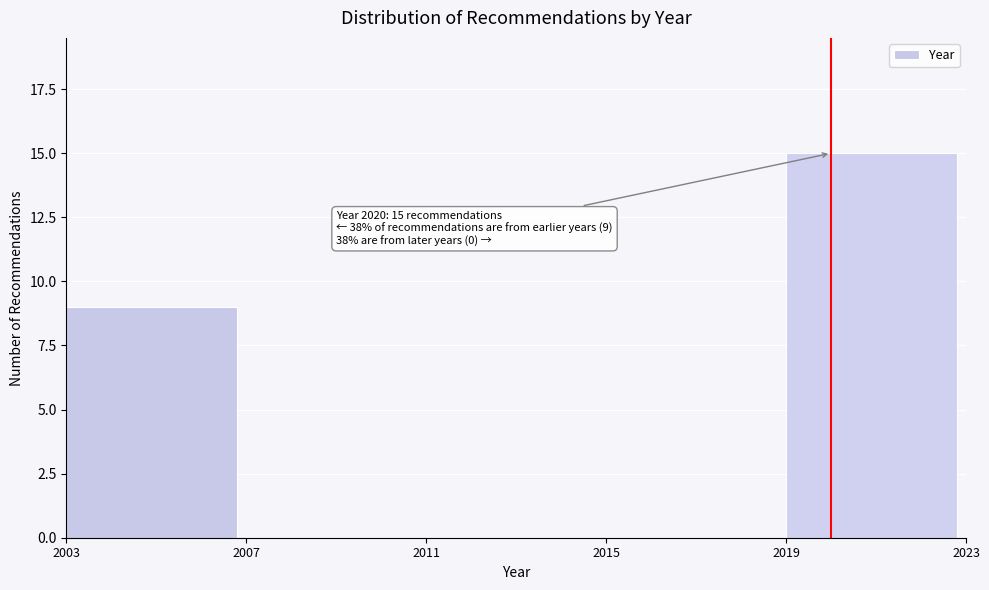

Over which range of the x-axis is the bar tallest?

2019 to 2023